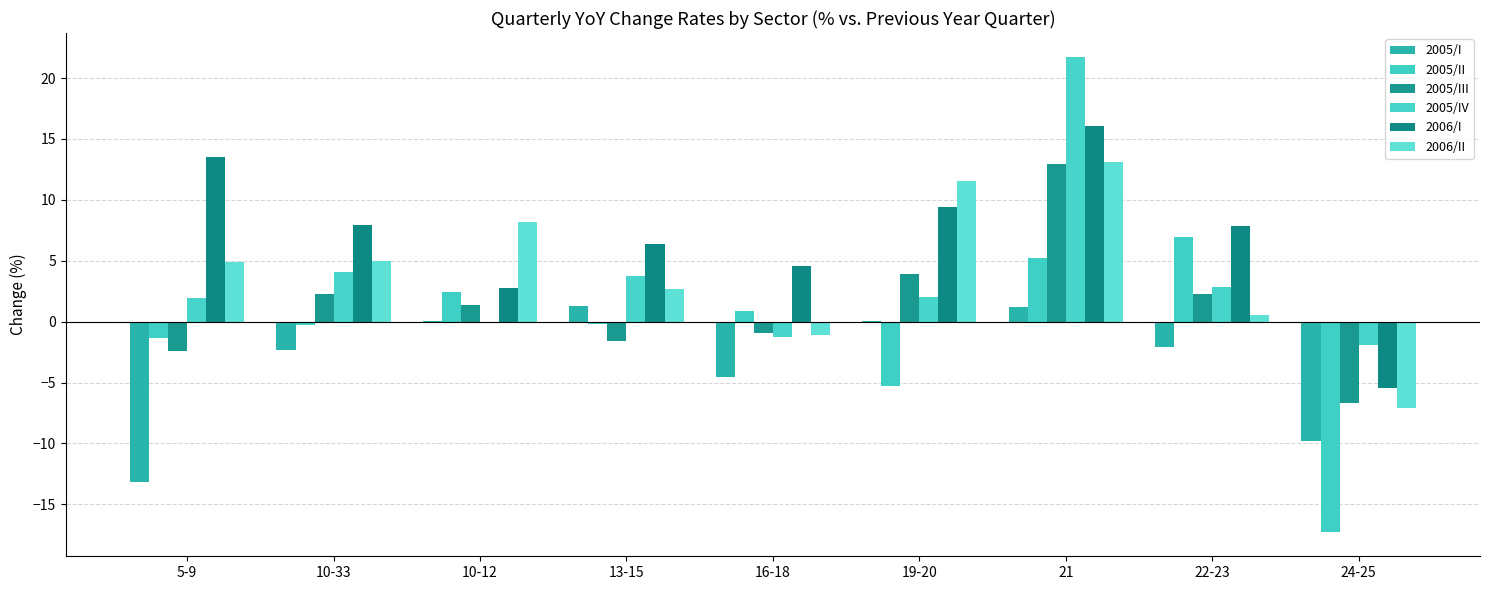

What is the approximate value of 2006/II at 22-23?

0.6